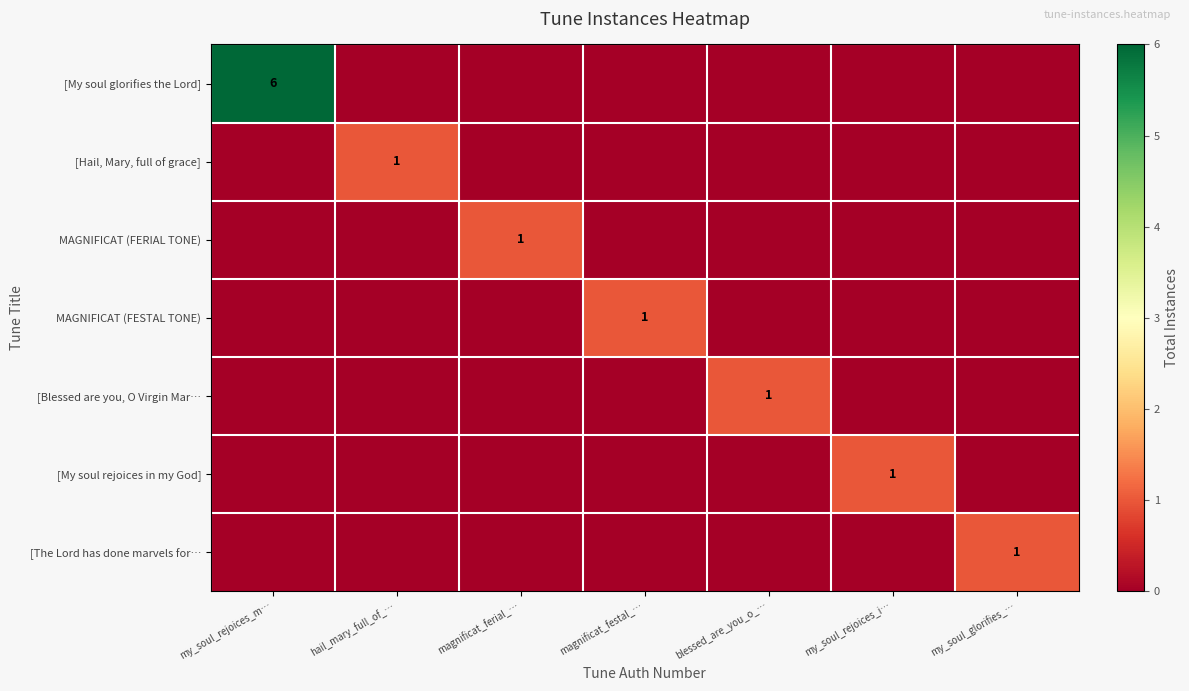

Between my_soul_rejoices_m… and blessed_are_you_o_…, which is larger?

my_soul_rejoices_m…